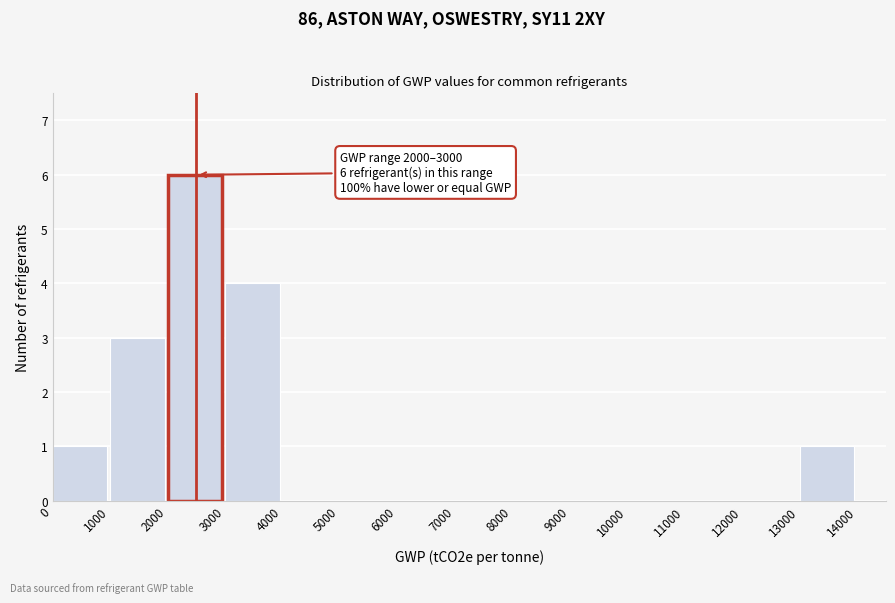

Which range on the x-axis has the tallest bar?

2000 to 3000